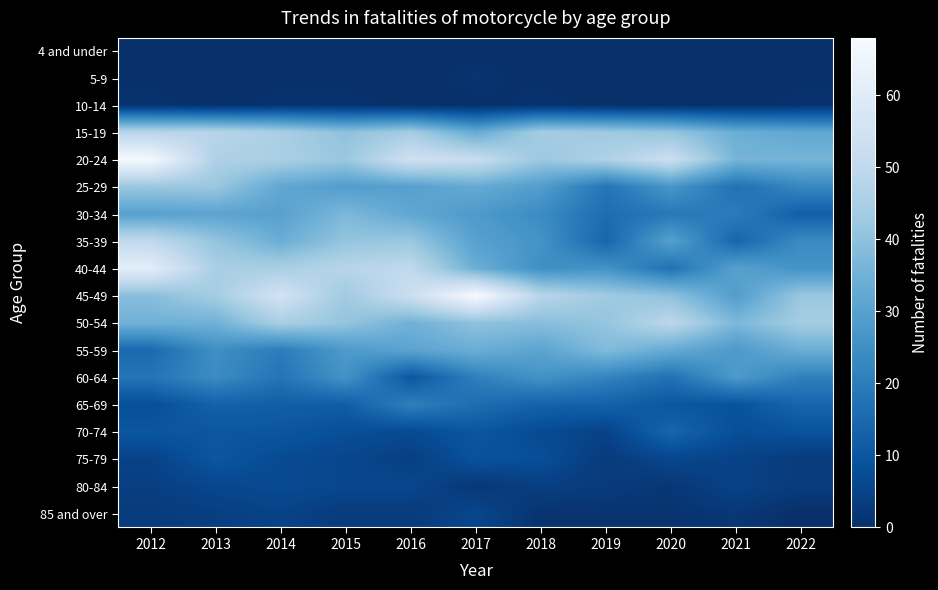

At 2021, list the series in order from smallest to largest.

4 and under, 5-9, 10-14, 85 and over, 75-79, 80-84, 70-74, 65-69, 35-39, 25-29, 30-34, 55-59, 60-64, 45-49, 40-44, 15-19, 20-24, 50-54